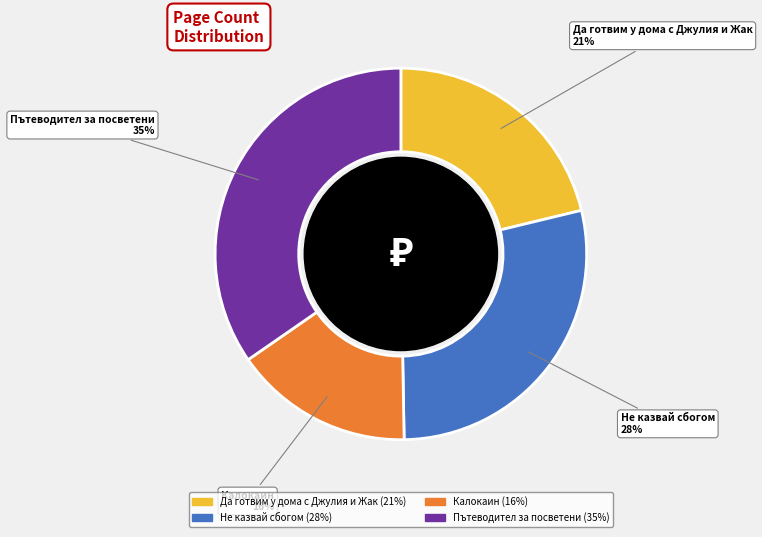

To the nearest percent, what is the combined percentage of Пътеводител за посветени and Да готвим у дома с Джулия и Жак?

56%